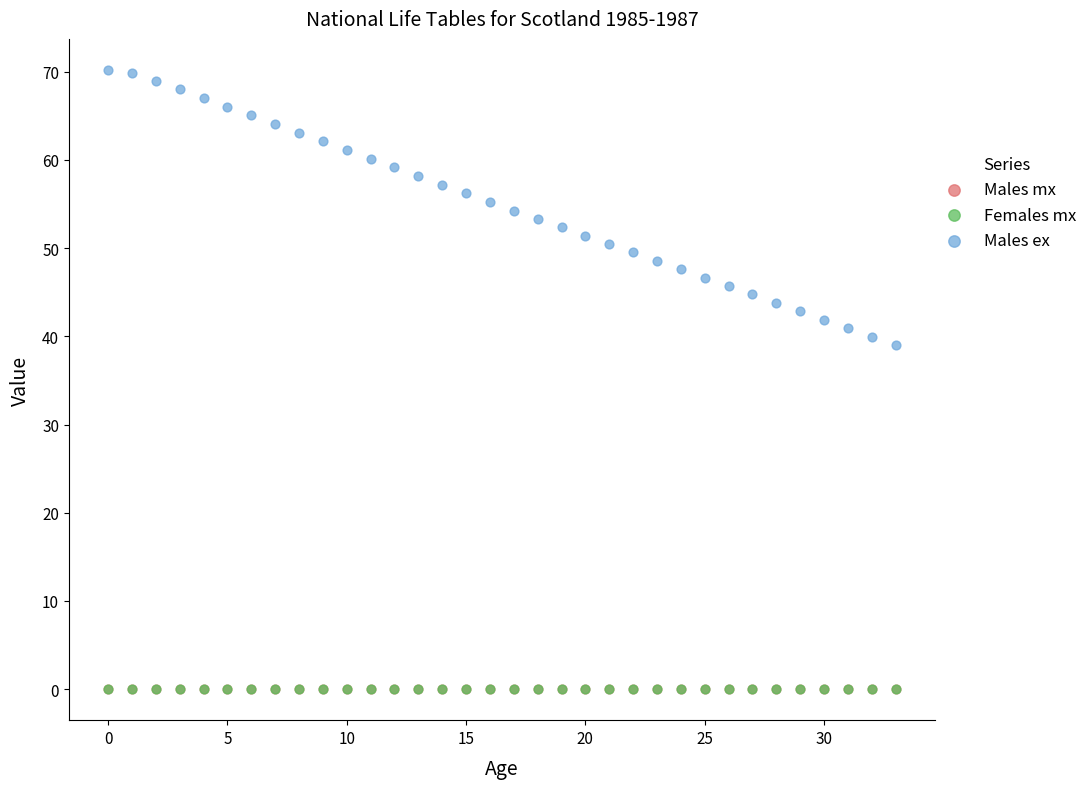

Which series contains the highest Y value?

Males ex